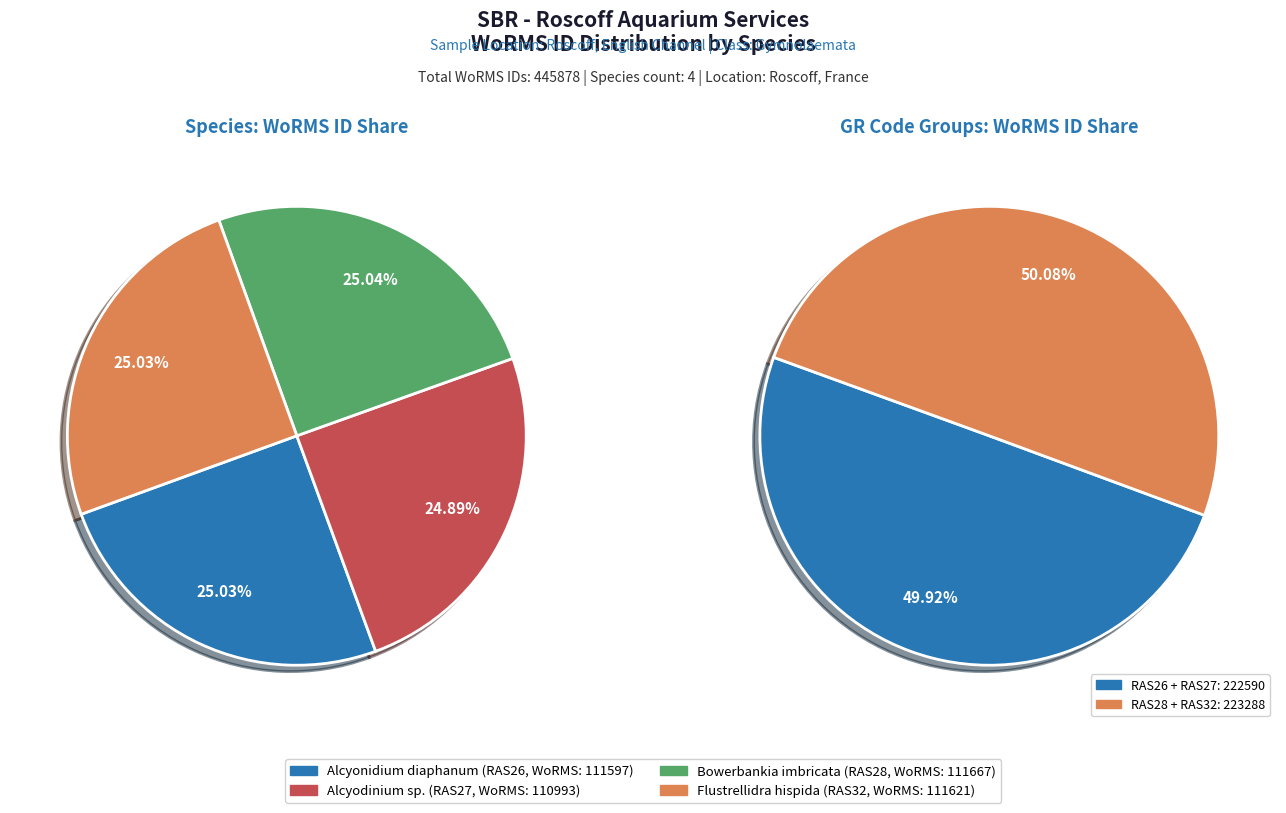

What is the ratio of the value at Flustrellidra hispida to the value at Alcyodinium sp.?

1.0